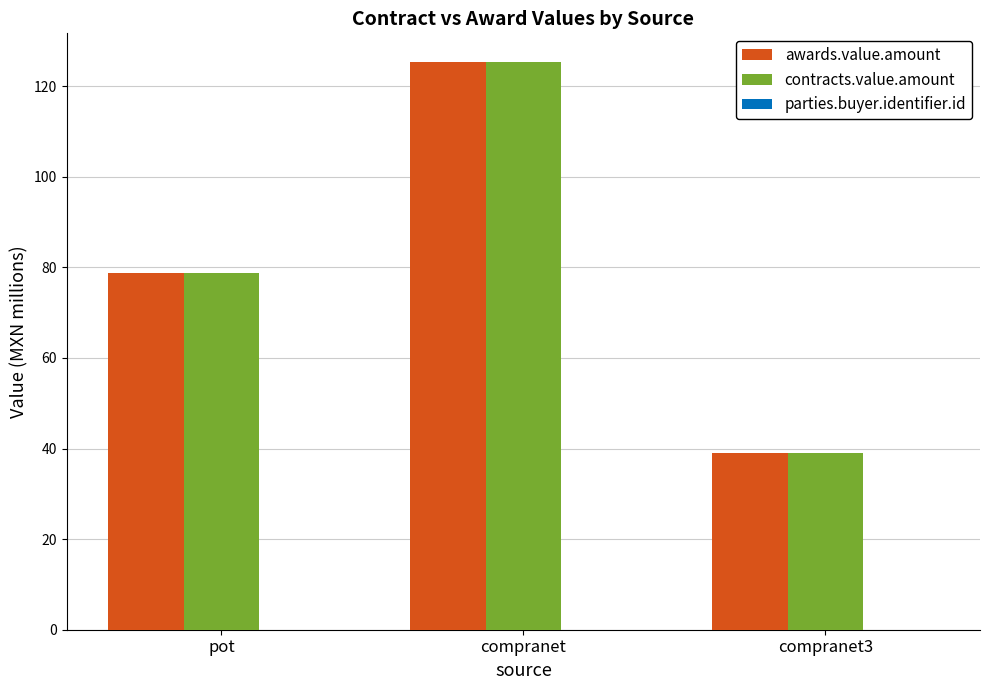

What is the average value of the awards.value.amount series?

81.0